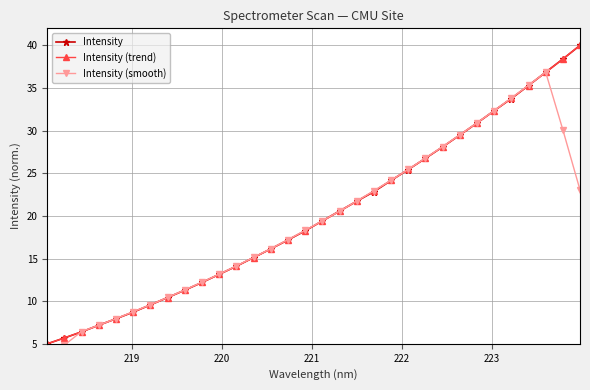

True or false: Intensity has more than 2 points higher than both neighbors.

False